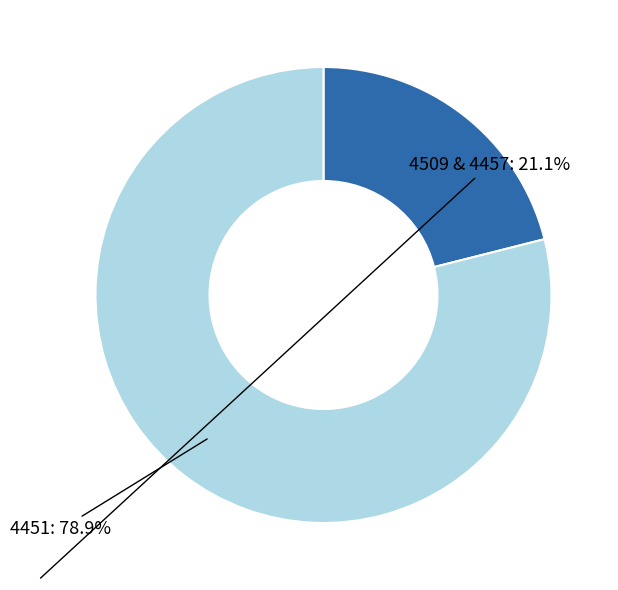

How many segments does this pie chart have?

2